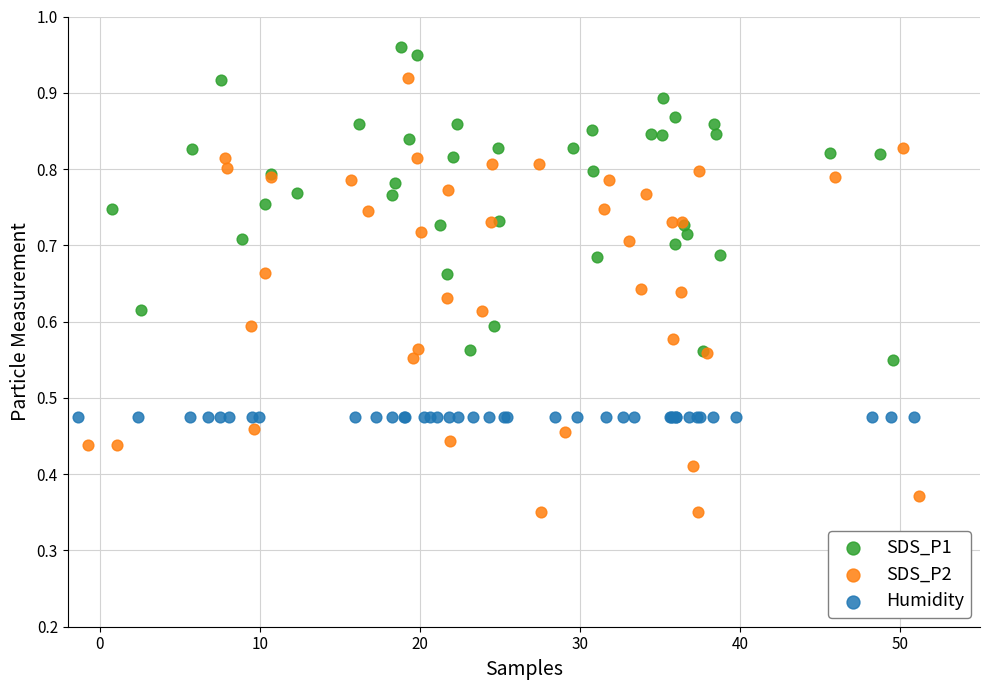

Which series reaches the minimum Y coordinate?

SDS_P2